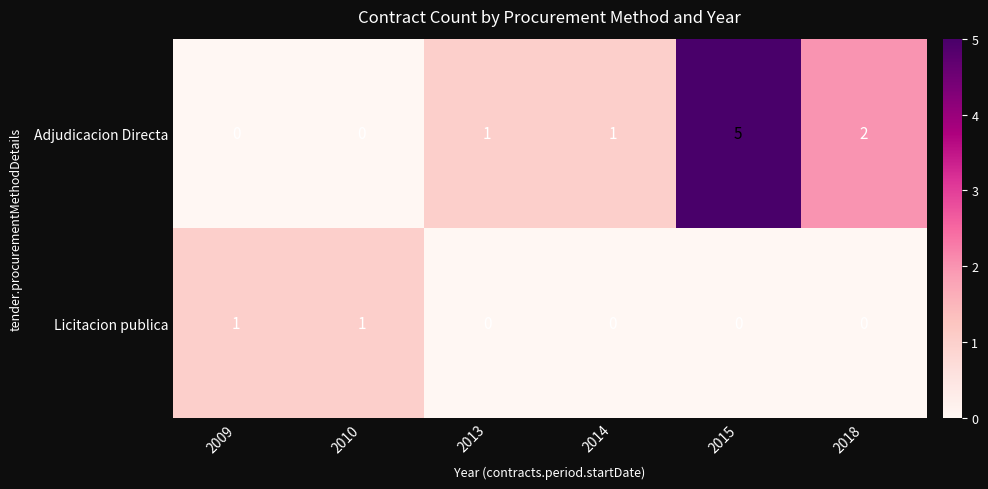

The Adjudicacion Directa series shows 2 at 2014. True or false?

False